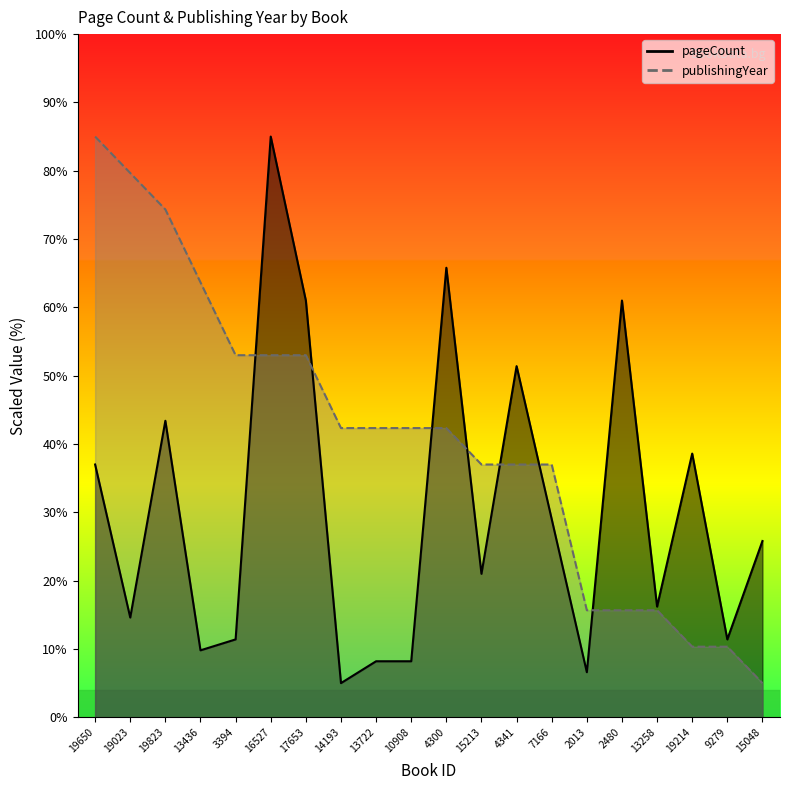

Does the chart have visible grid lines?

No